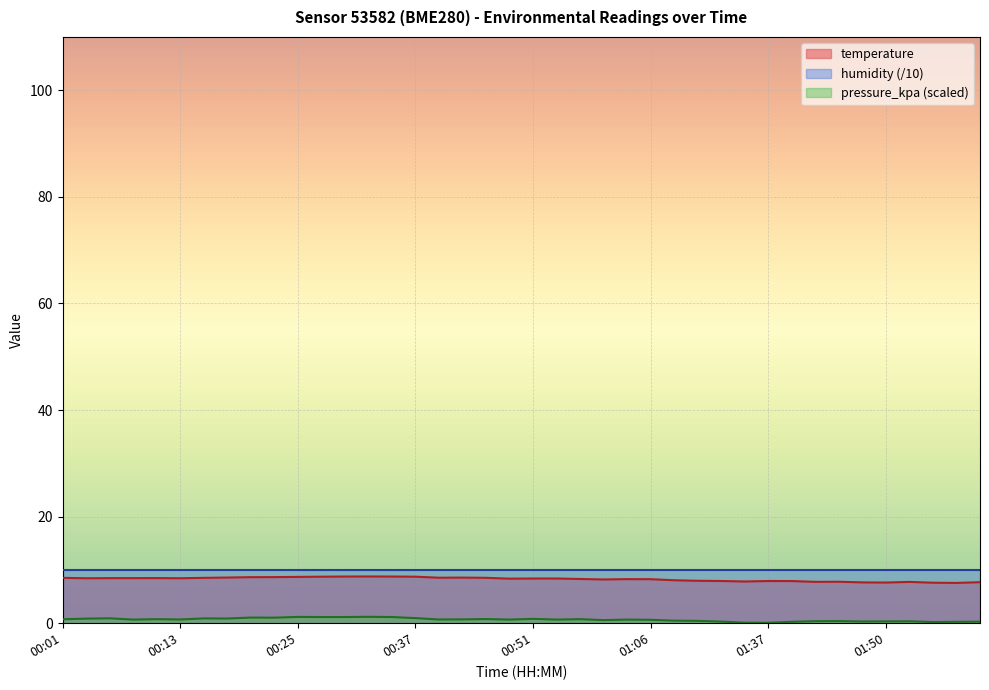

What is the greatest value displayed?

10.0